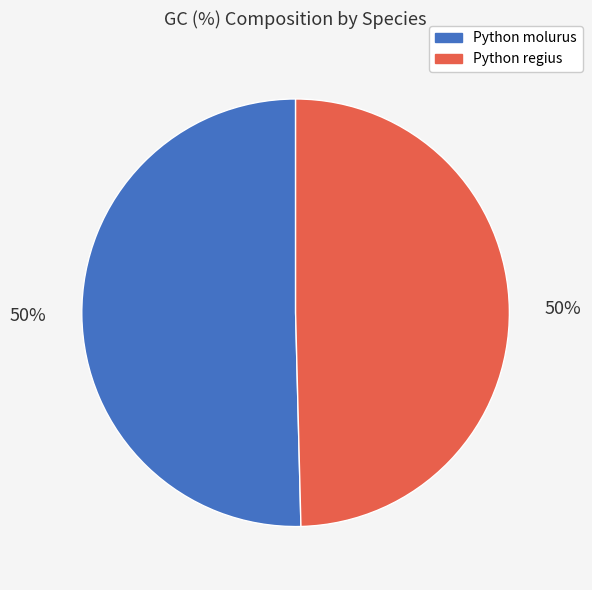

Approximately how many times larger is the value at Python molurus compared to Python regius?

1.0